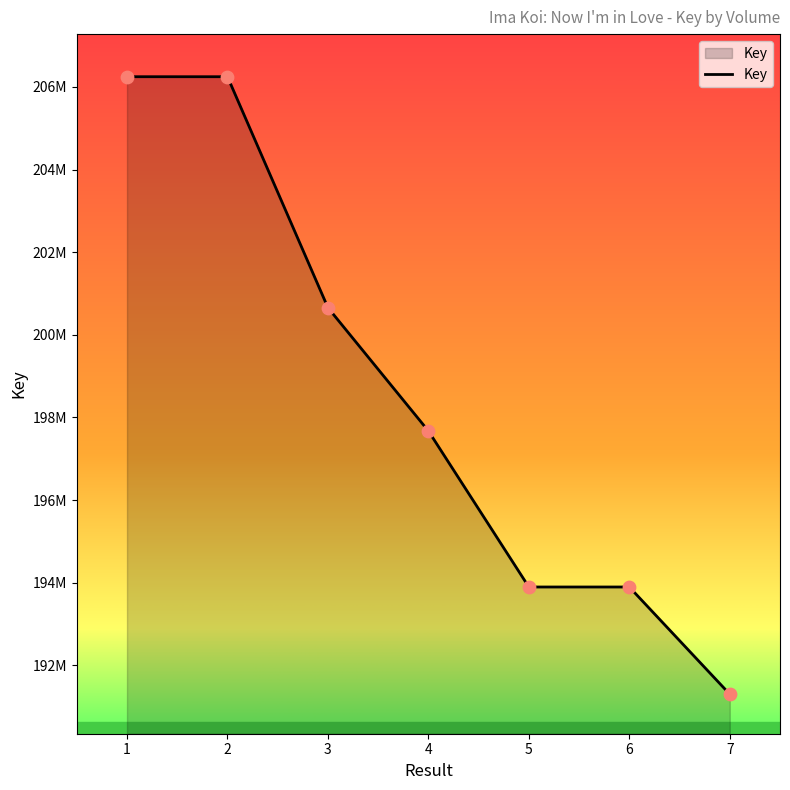

Approximately how many times larger is the value at 4 compared to 1?

1.0